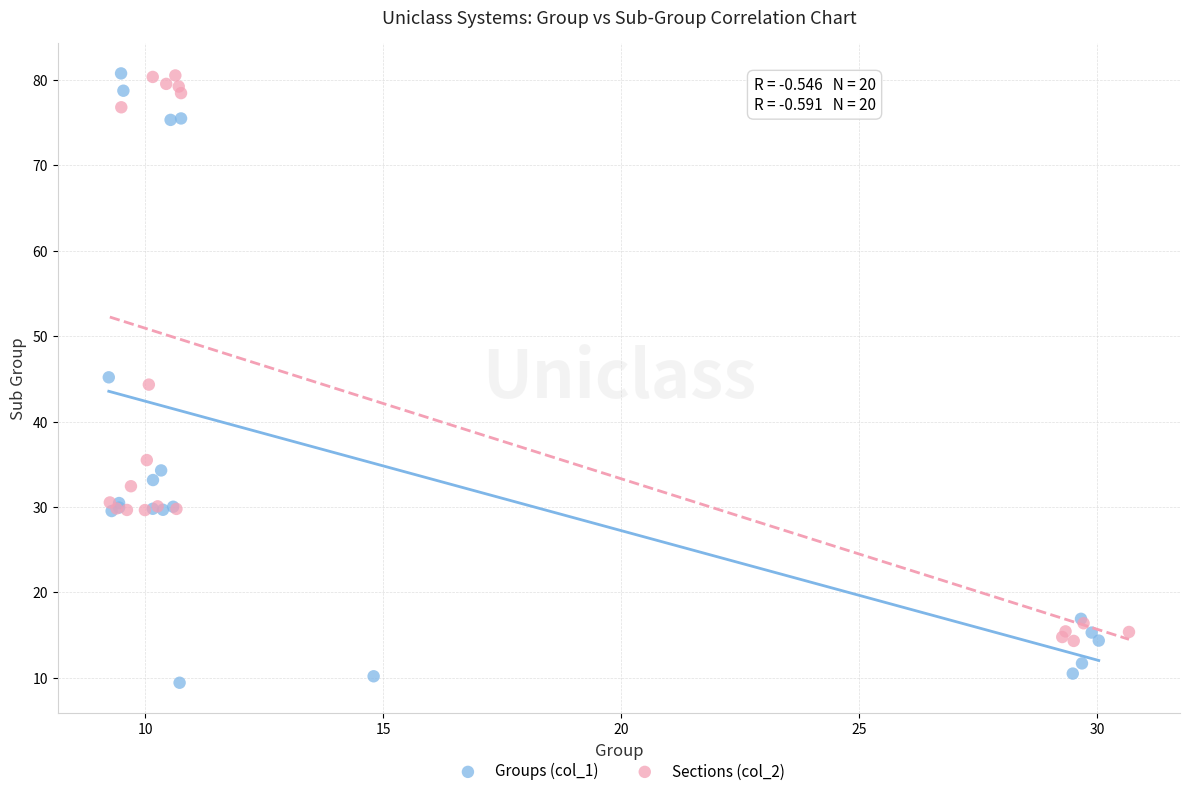

Which series contains the lowest Y value?

Groups (col_1)